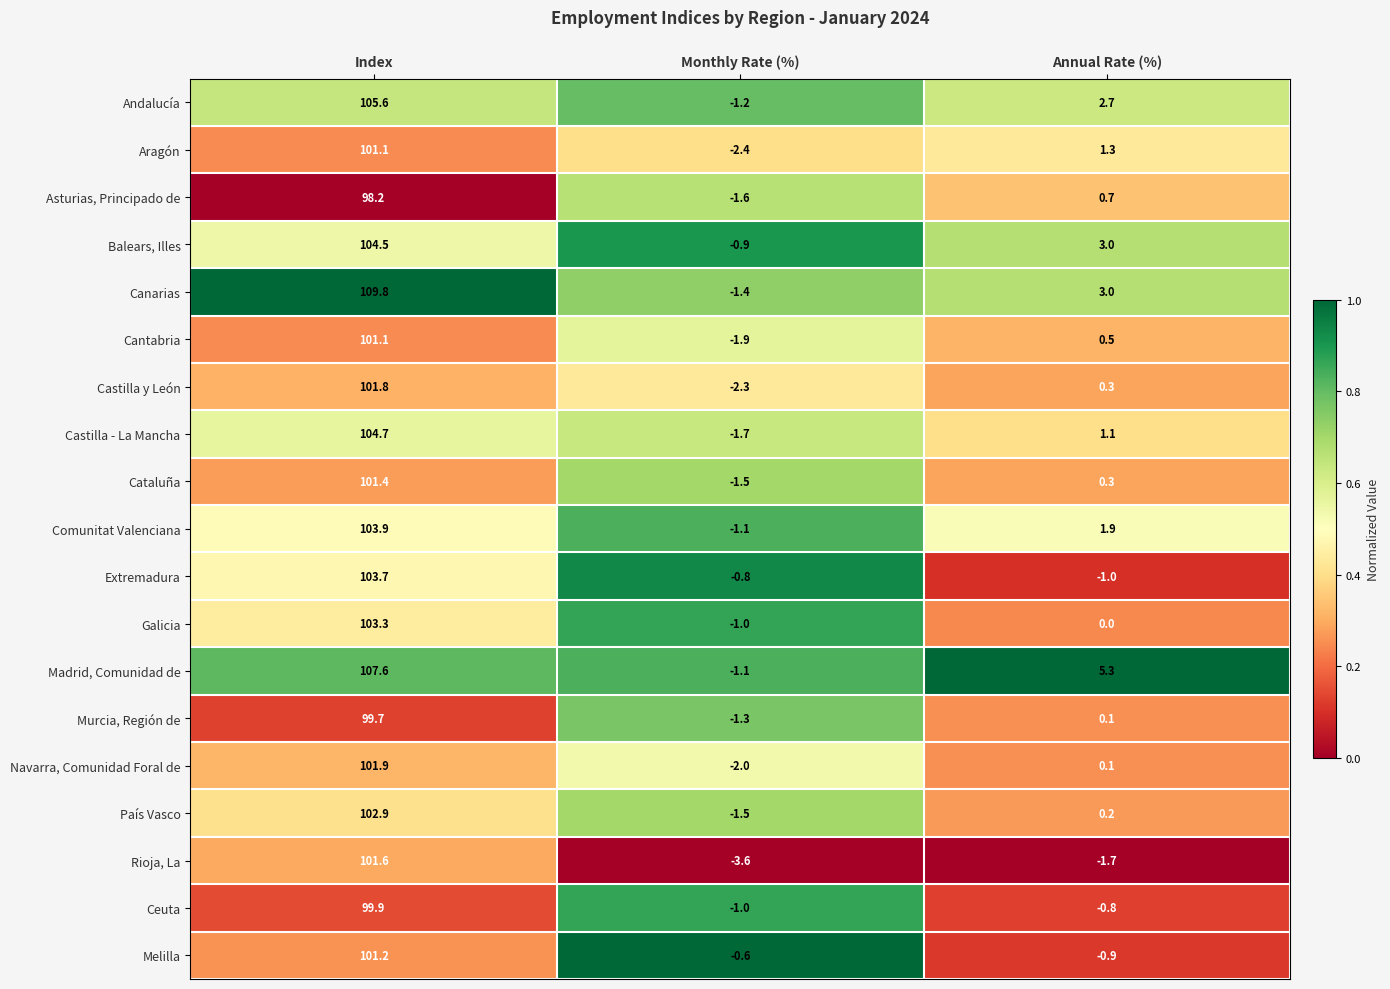

Where does the Cataluña series first go above 0?

Index